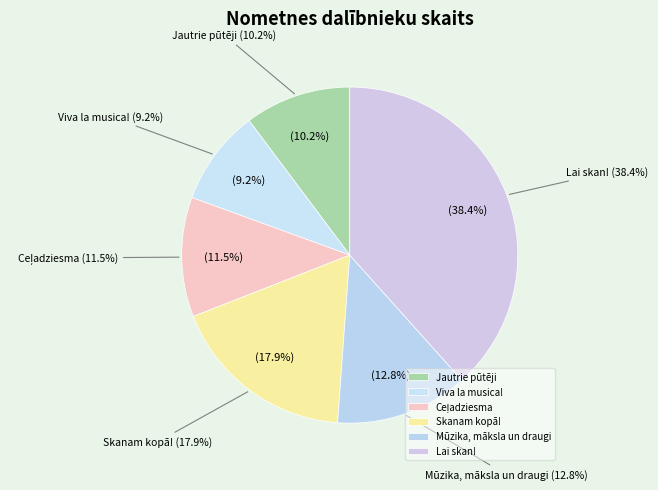

To the nearest percent, what is the average slice percentage?

17%